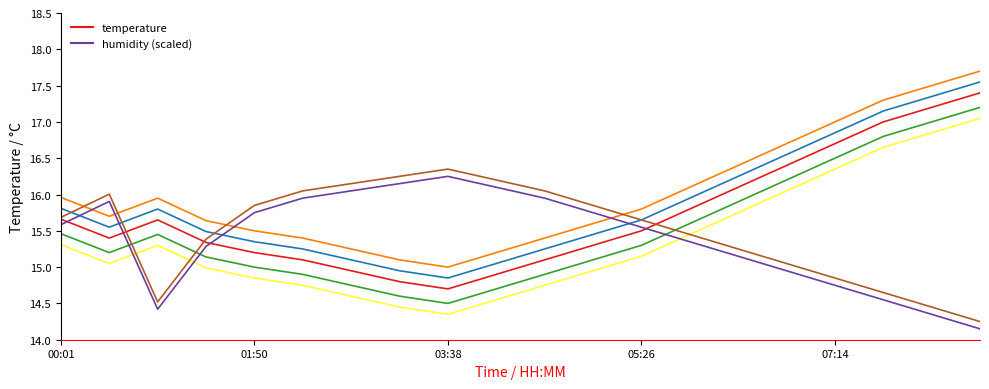

Is this an area chart (filled region under the line)?

No